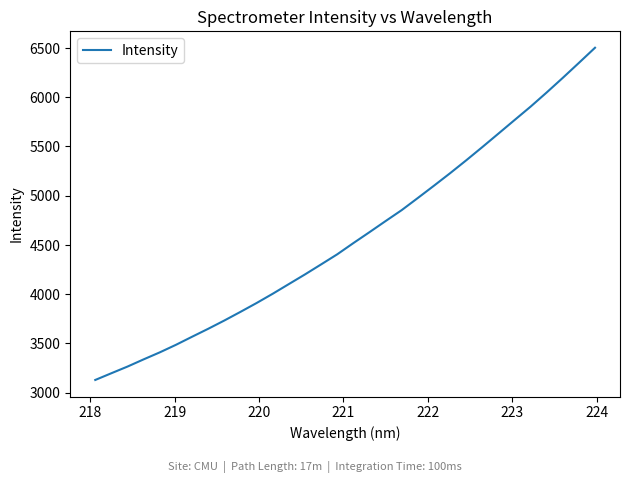

What is the difference between the maximum and second lowest values?

3304.8